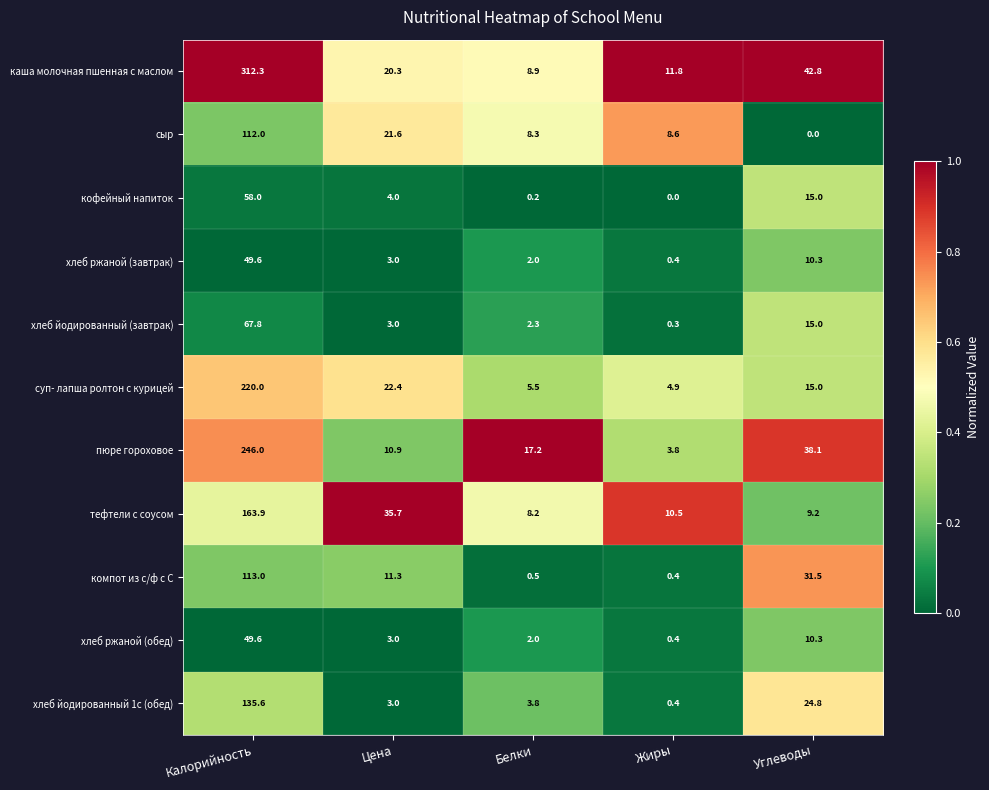

At which label does сыр reach its minimum?

Углеводы